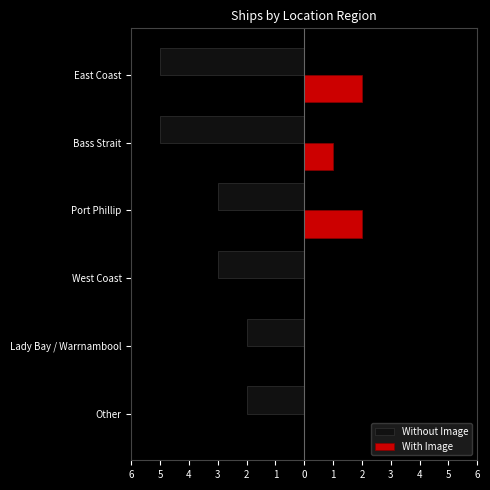

At how many categories does at least one series exceed 0?

3